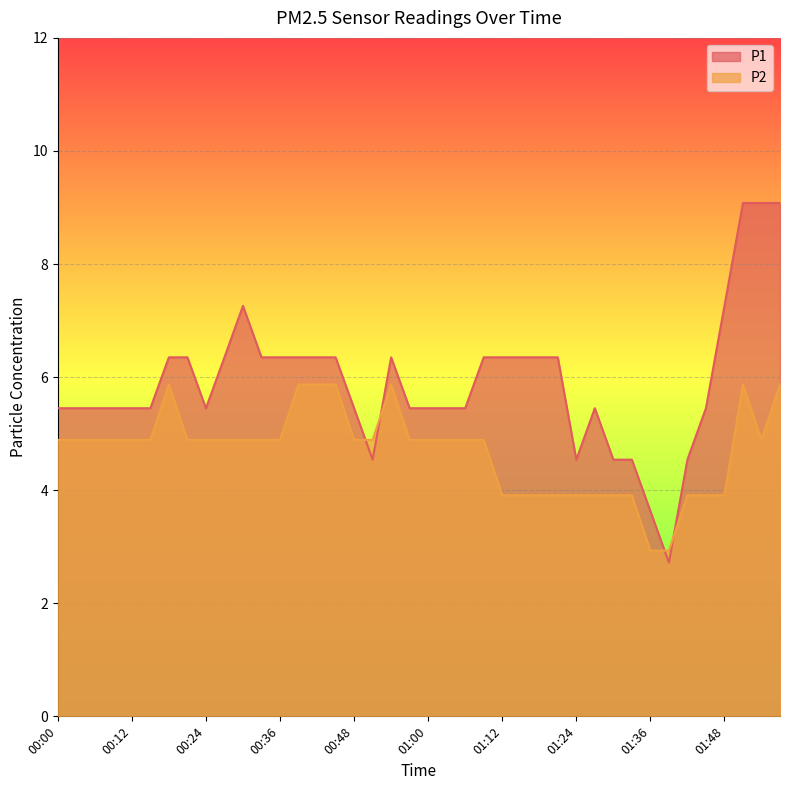

Between 00:12 and 01:06, which series saw the biggest shift?

P1